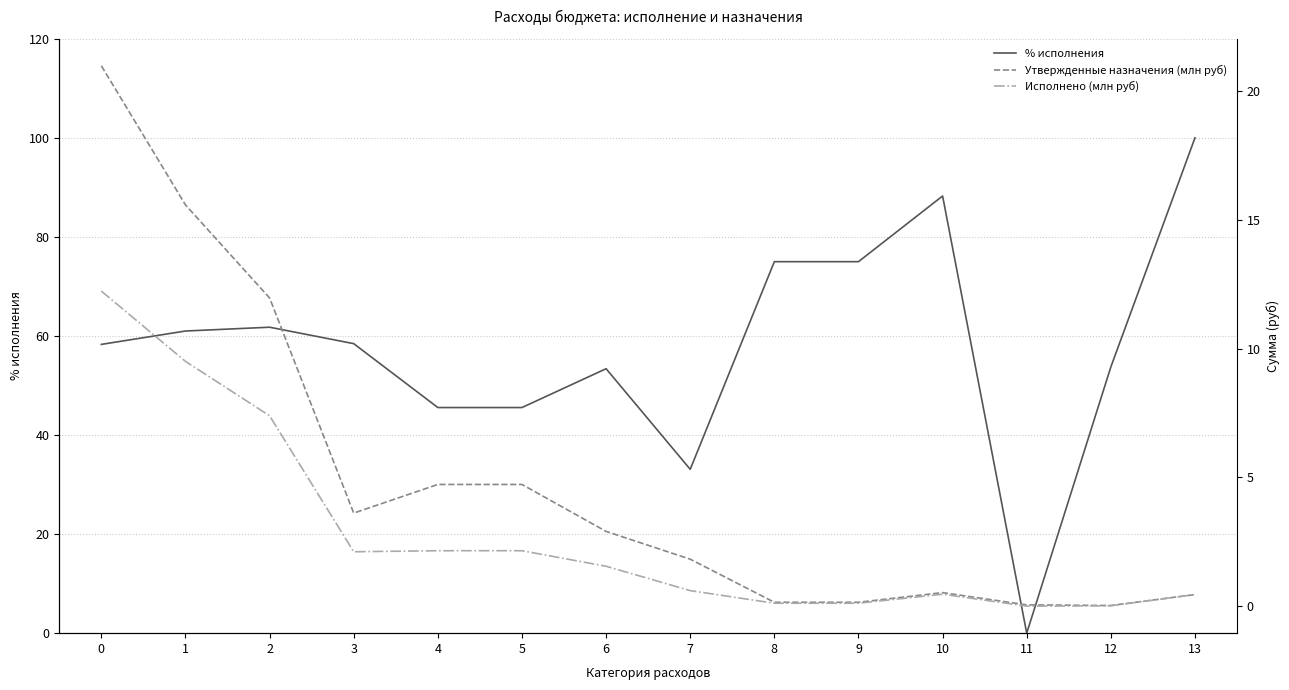

List the labels in order of Исполнено (млн руб) value, smallest first.

11, 12, 8, 9, 13, 10, 7, 6, 3, 4, 5, 2, 1, 0